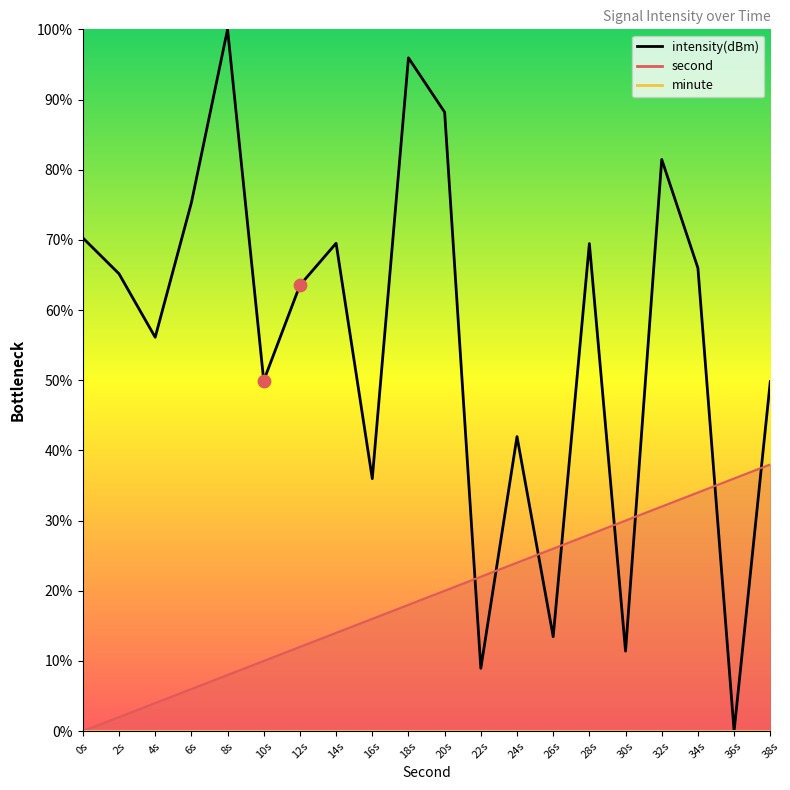

What is the ratio of the value at 14s to the value at 12s?

1.1